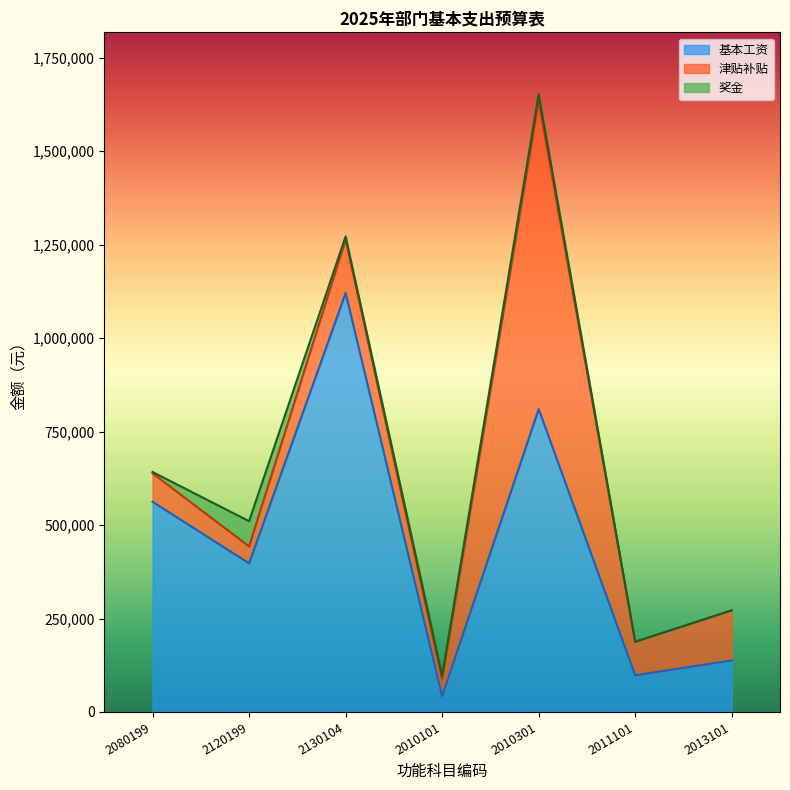

Which series changed the most between 2010301 and 2013101?

津贴补贴